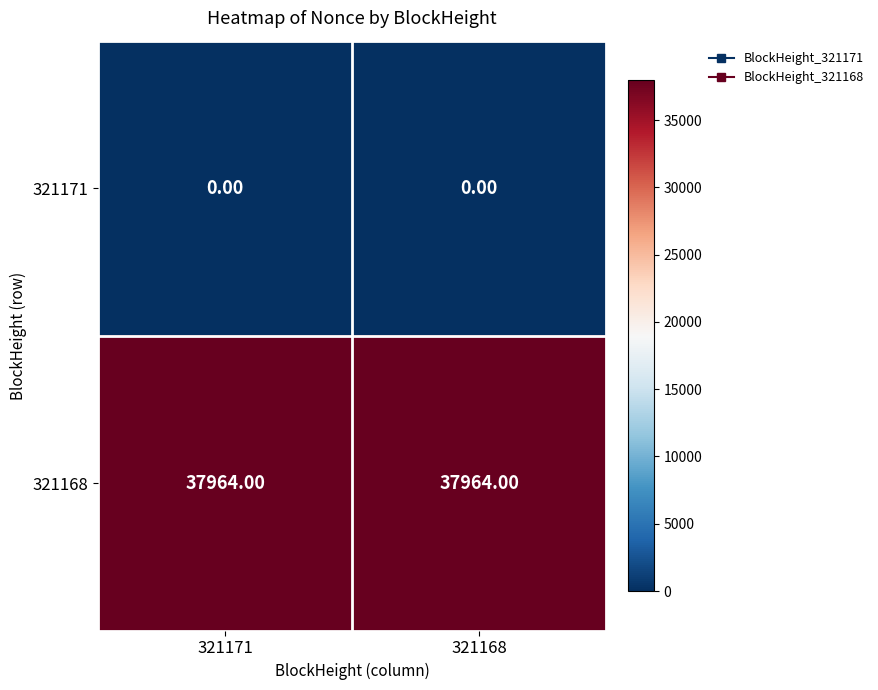

What is the spread (max minus min) of values at 321168?

37964